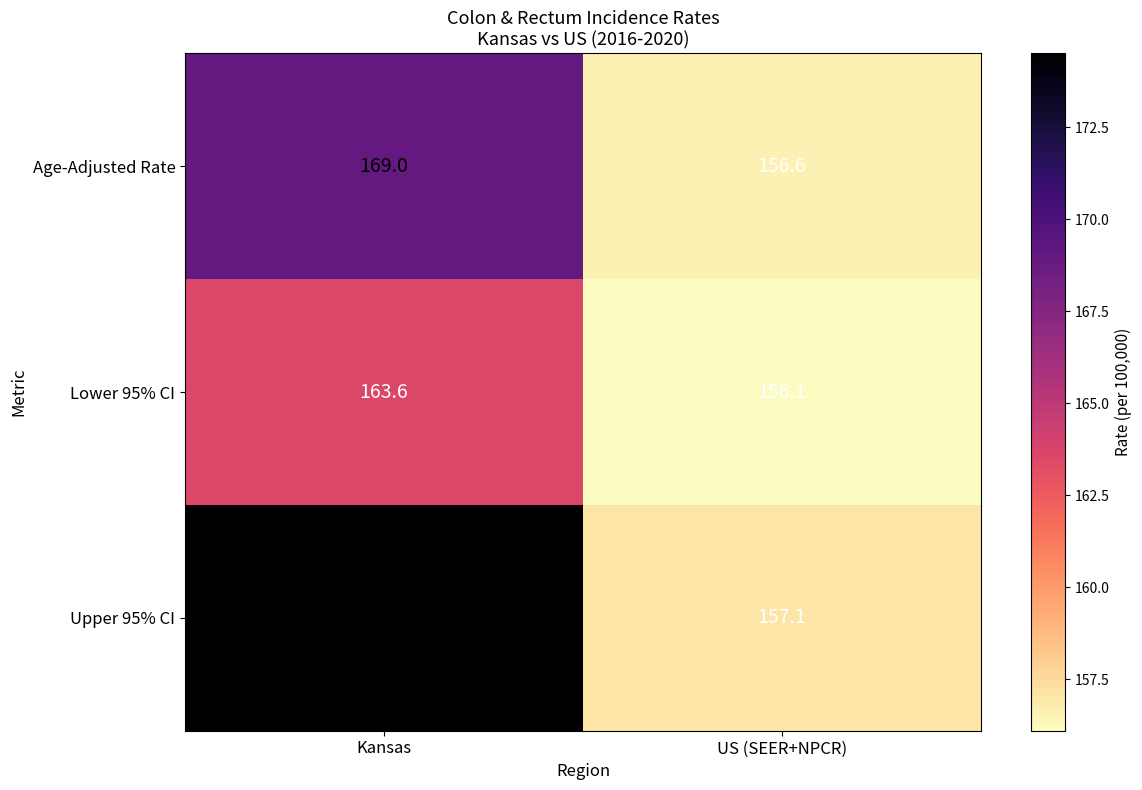

Rank the series at Kansas from lowest to highest value.

Lower 95% CI, Age-Adjusted Rate, Upper 95% CI